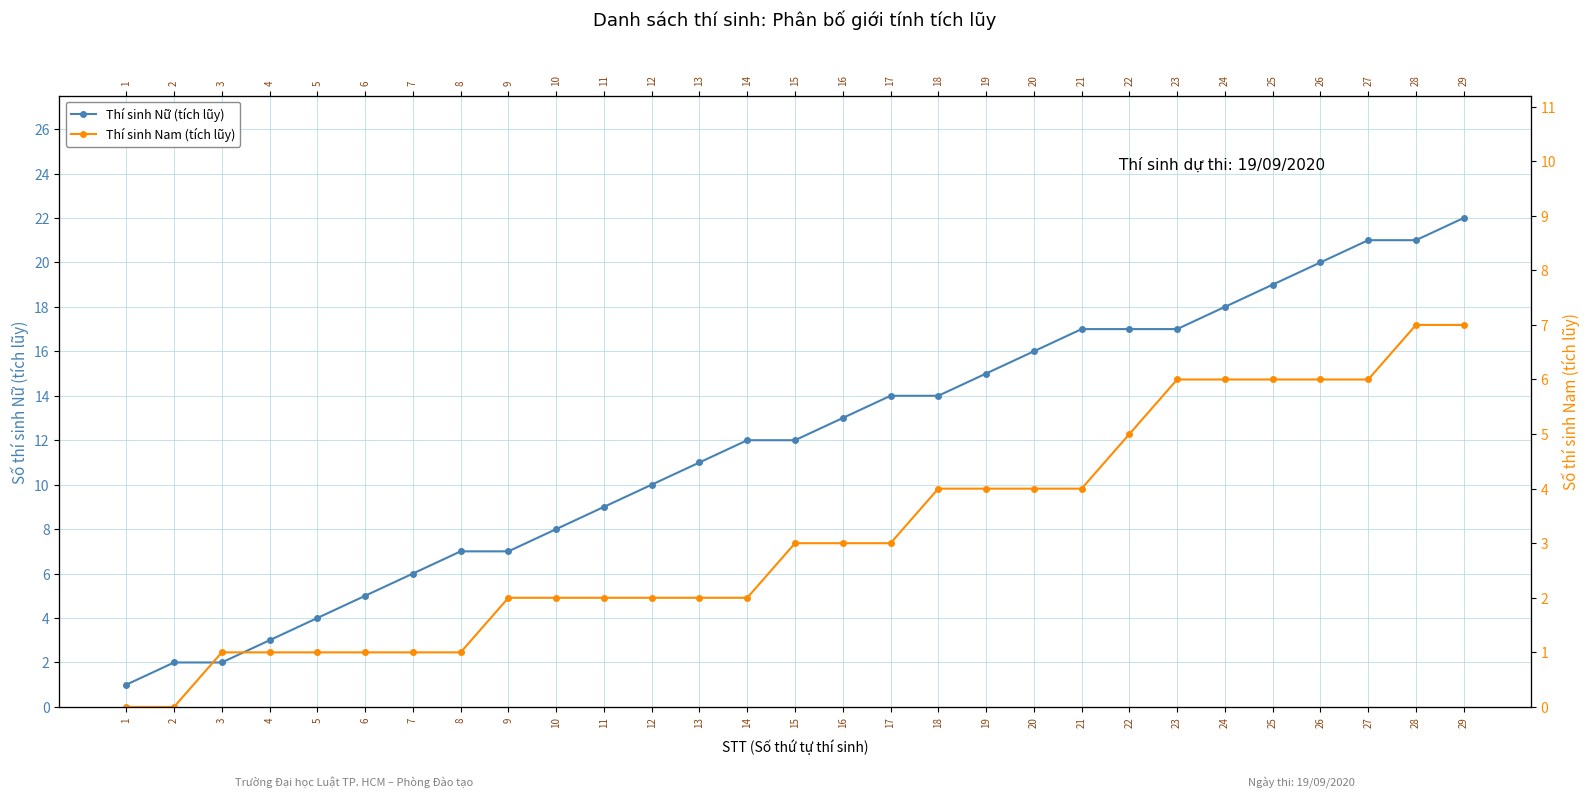

The value of Thí sinh Nam (tích lũy) at 2 is 0. True or false?

True